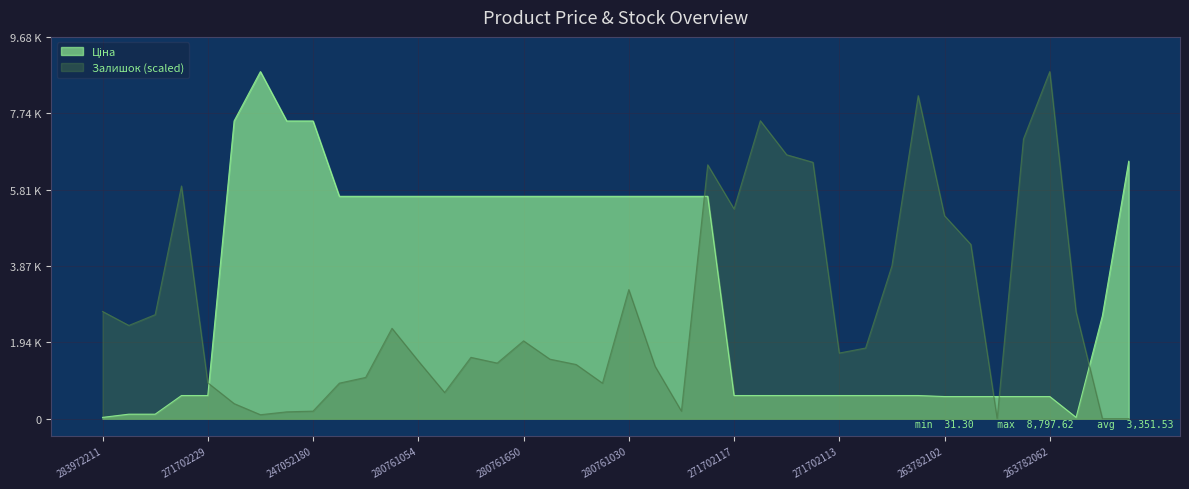

Where is Залишок nearest to the value 4398?

263782101